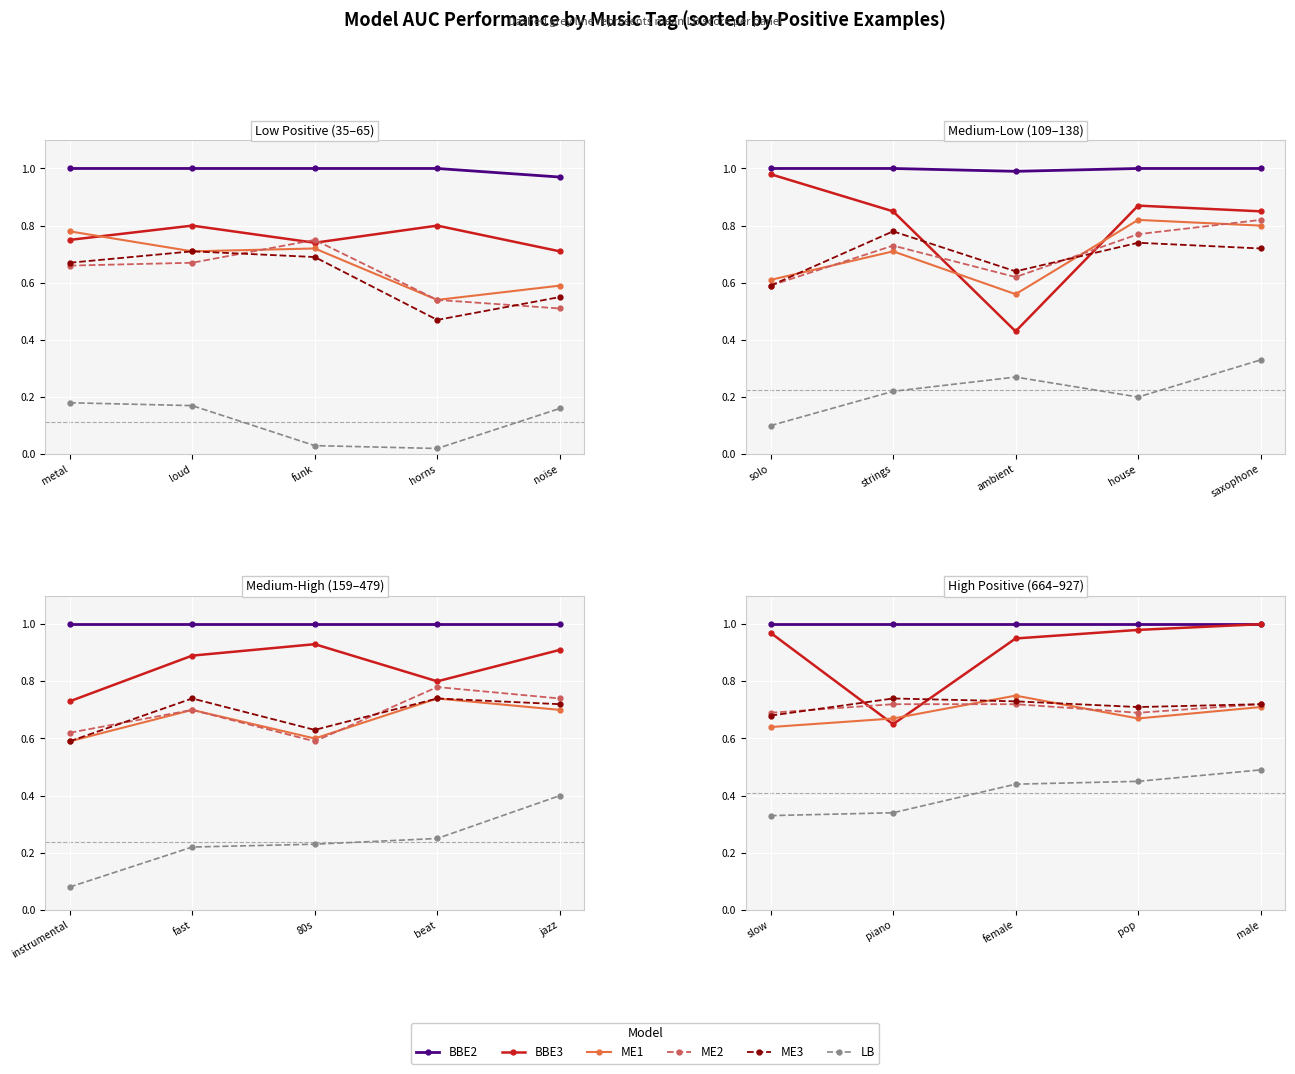

In BBE3, how many points are lower than both neighbors (excluding endpoints)?

1